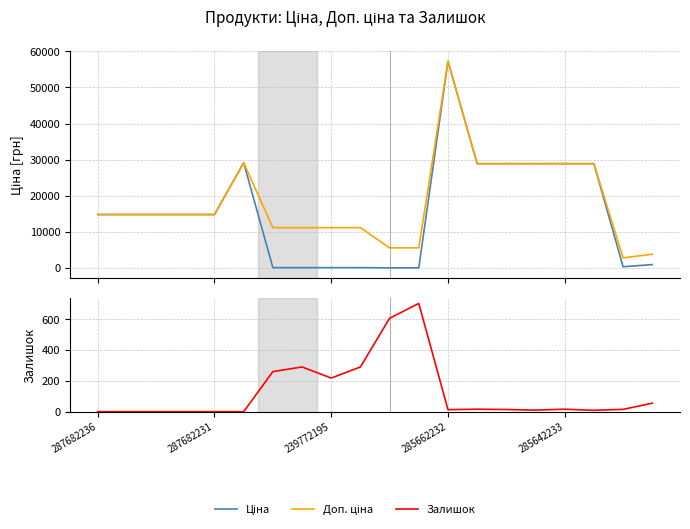

The Доп. ціна series shows 5970.9 at 19. True or false?

False